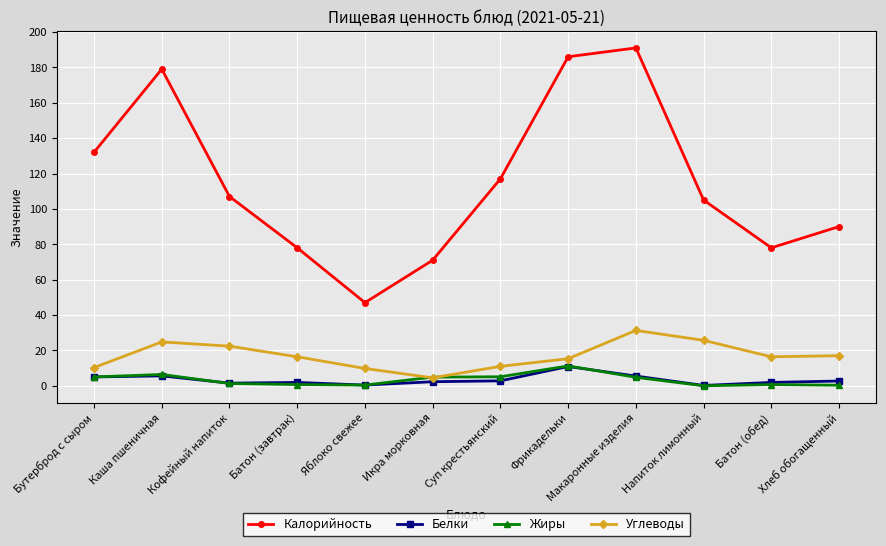

True or false: Калорийность and Углеводы intersect in this chart.

False